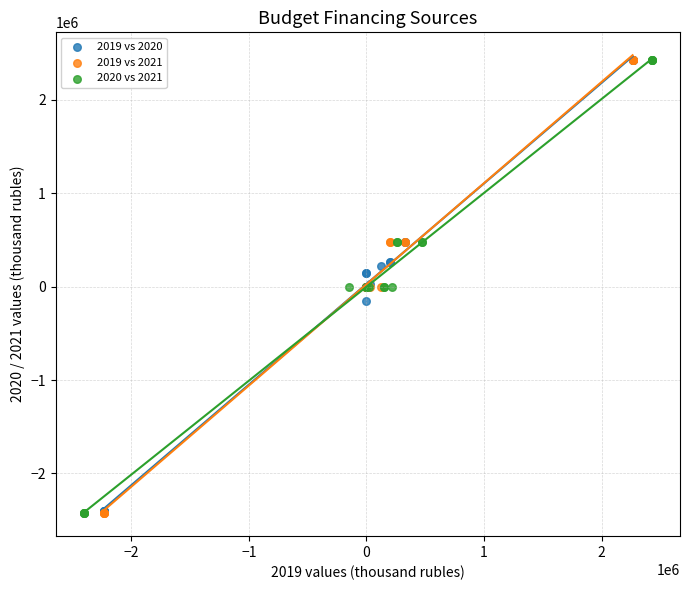

What are all the series names shown in the legend?

2019 vs 2020, 2019 vs 2021, 2020 vs 2021